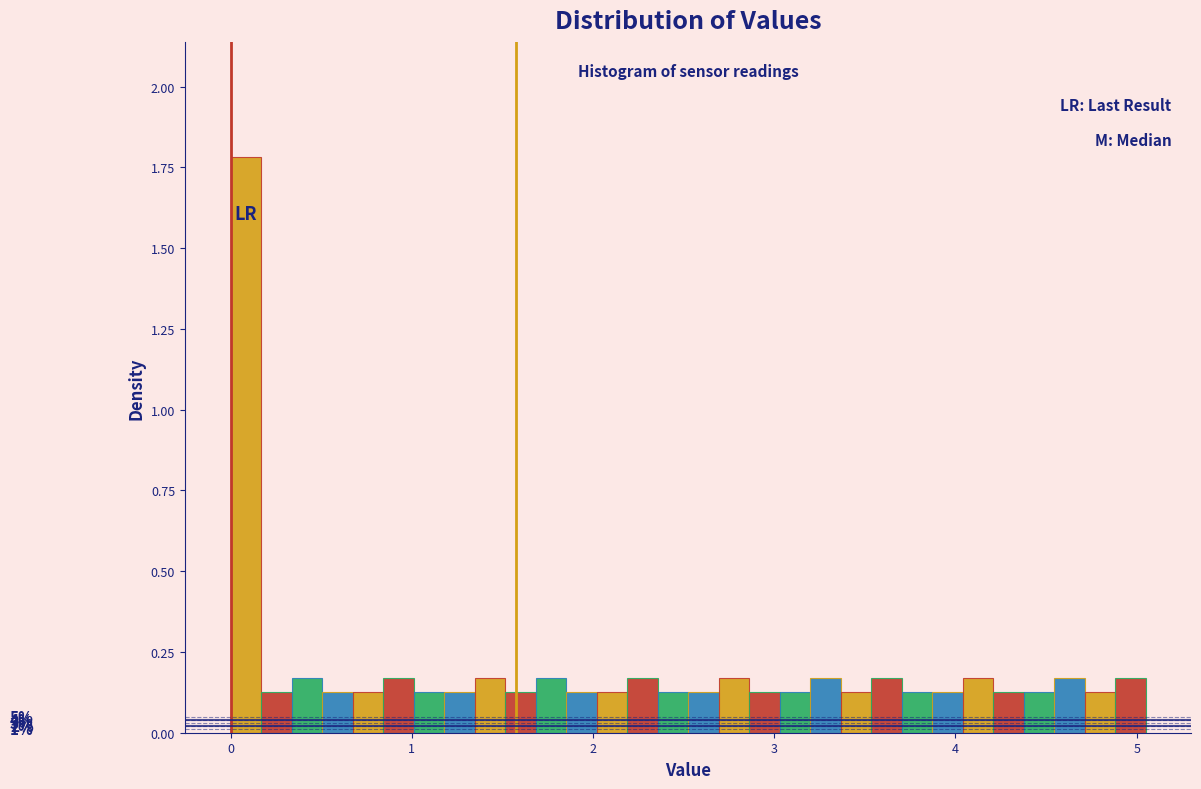

Read against the x-axis, roughly where is the centre of the tallest bar?

0.1